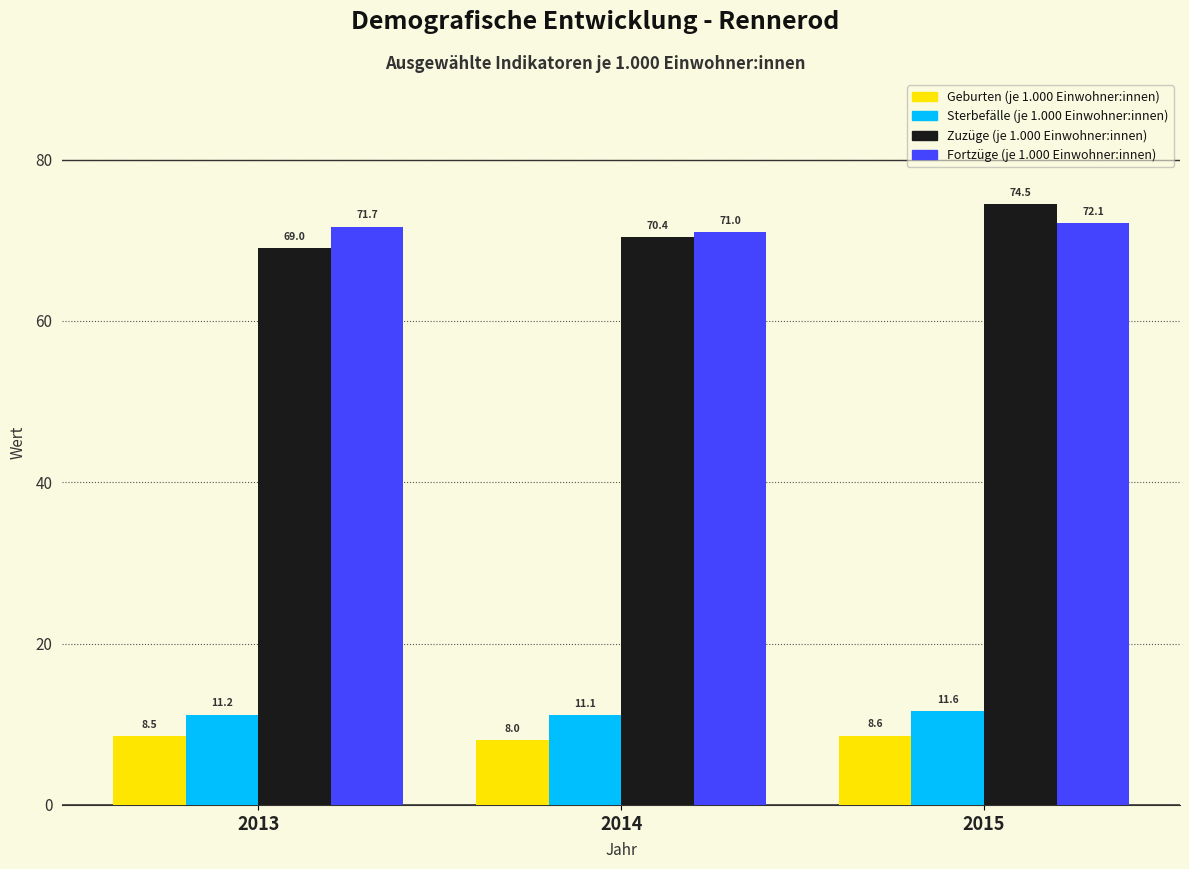

Reading right to left, what are all the values shown in this chart?

Geburten (je 1.000 Einwohner:innen): 8.6	8.0	8.5
Sterbefälle (je 1.000 Einwohner:innen): 11.6	11.1	11.2
Zuzüge (je 1.000 Einwohner:innen): 74.5	70.4	69.0
Fortzüge (je 1.000 Einwohner:innen): 72.1	71.0	71.7